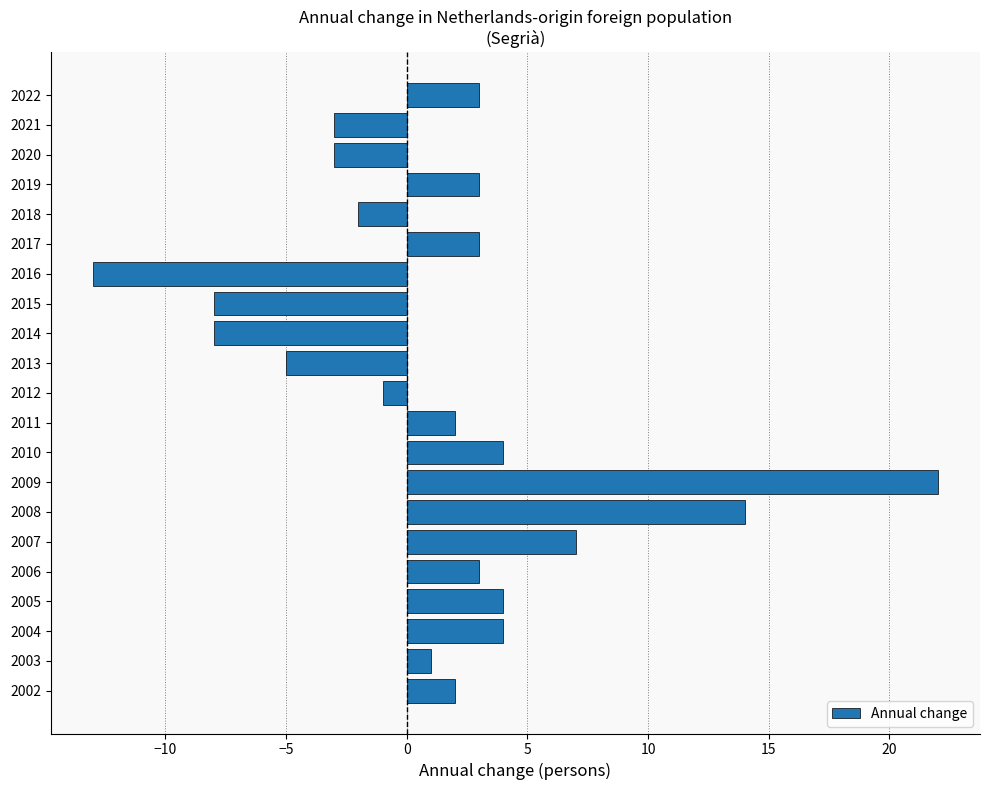

What is the change in value from 2007 to 2004?

-3